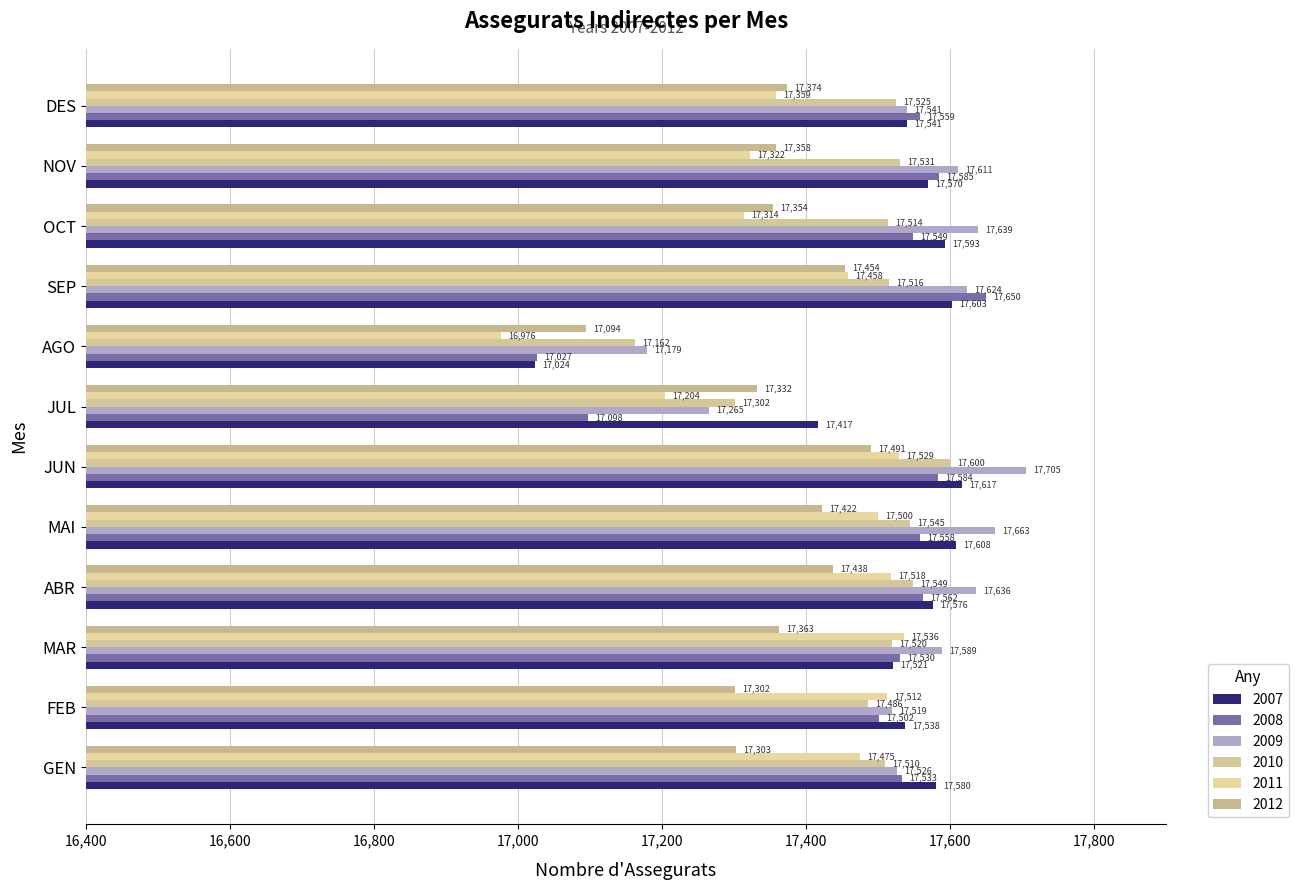

Reading right to left, what are all the values shown in this chart?

2007: 17541	17570	17593	17603	17024	17417	17617	17608	17576	17521	17538	17580
2008: 17559	17585	17549	17650	17027	17098	17584	17558	17562	17530	17502	17533
2009: 17541	17611	17639	17624	17179	17265	17705	17663	17636	17589	17519	17526
2010: 17525	17531	17514	17516	17162	17302	17600	17545	17549	17520	17486	17510
2011: 17359	17322	17314	17458	16976	17204	17529	17500	17518	17536	17512	17475
2012: 17374	17358	17354	17454	17094	17332	17491	17422	17438	17363	17302	17303